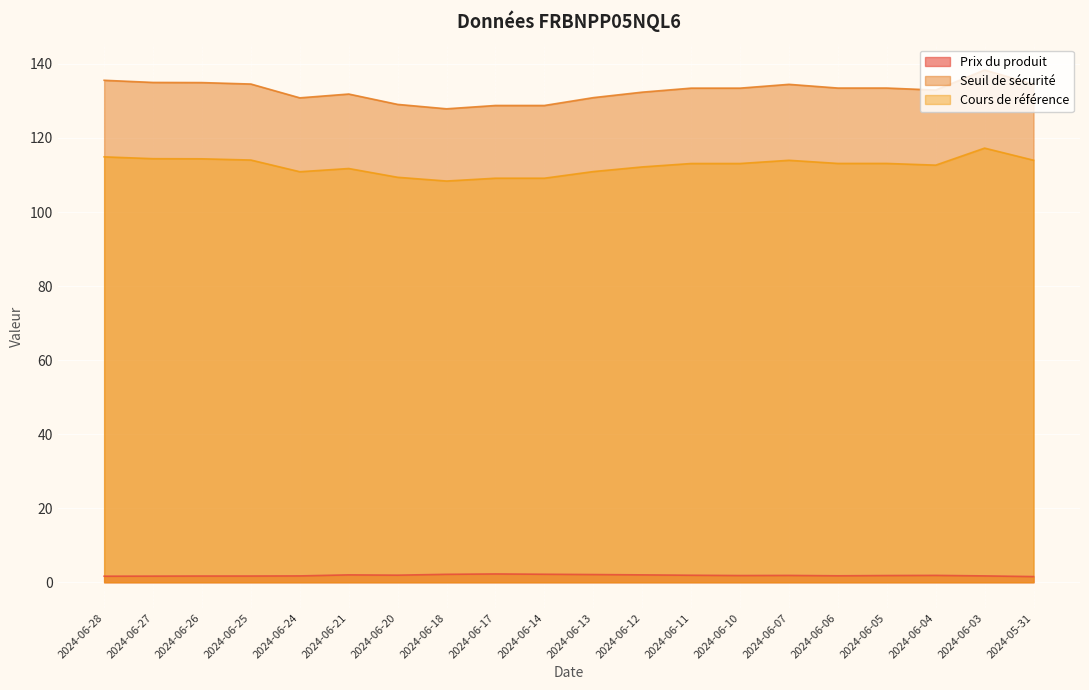

How many data points in Cours de référence are less than 113?

9